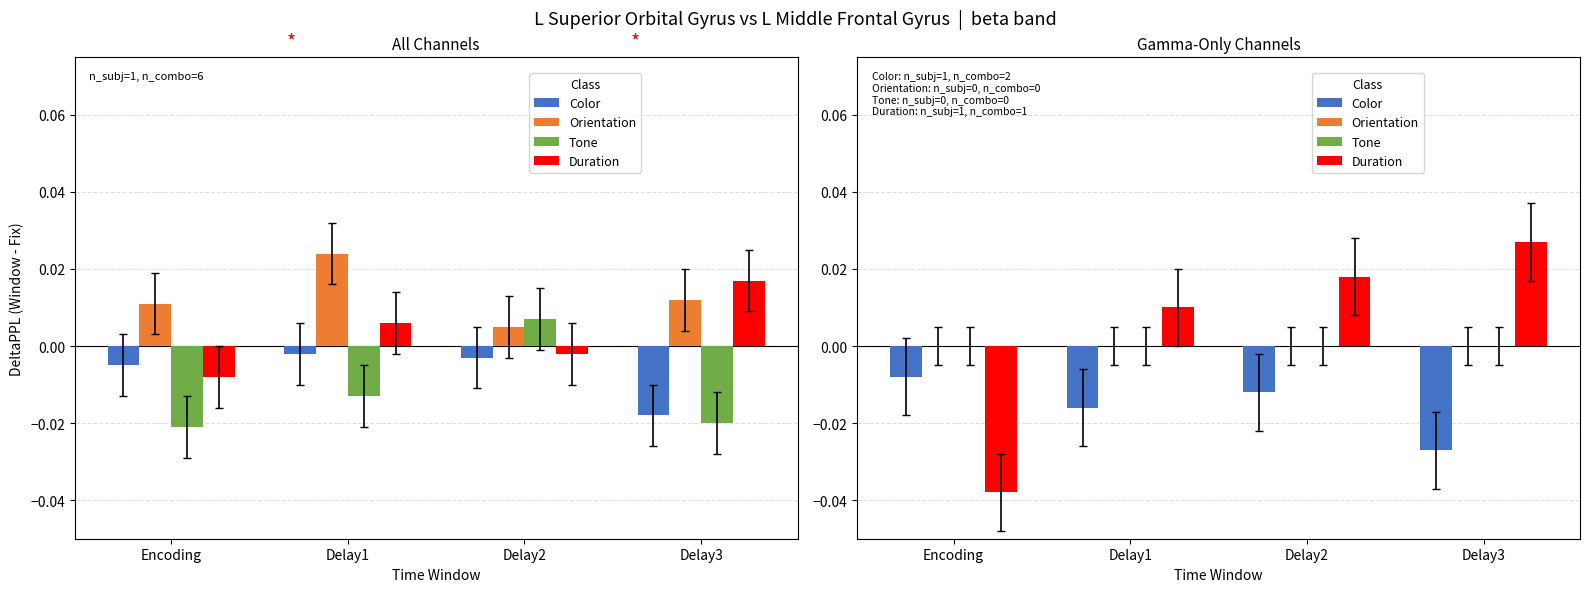

At which label does Tone reach its minimum?

Encoding